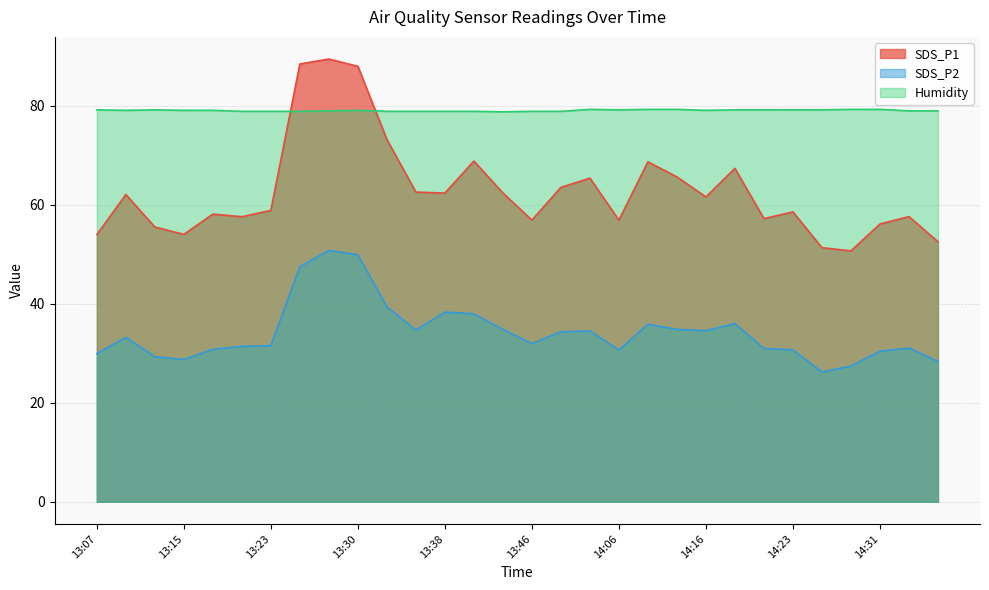

True or false: SDS_P1 and SDS_P2 intersect in this chart.

False